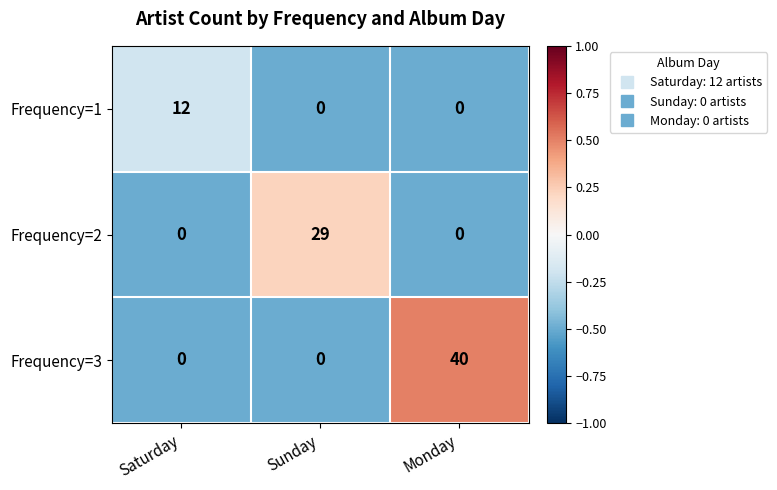

How many Frequency=2 values are between 0 and 29?

3